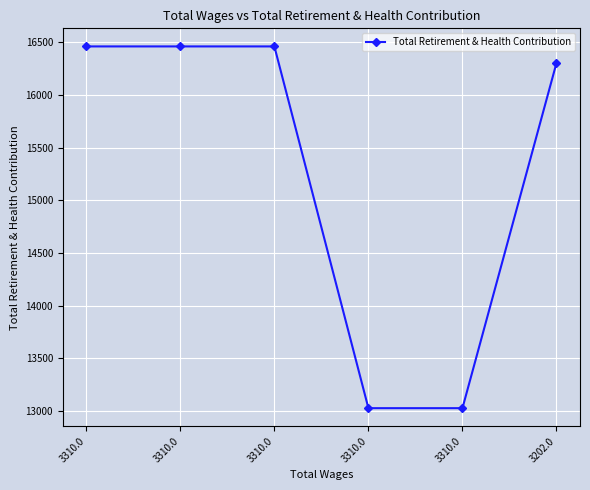

List the labels in order of value, smallest first.

3310.0, 3310.0, 3202.0, 3310.0, 3310.0, 3310.0